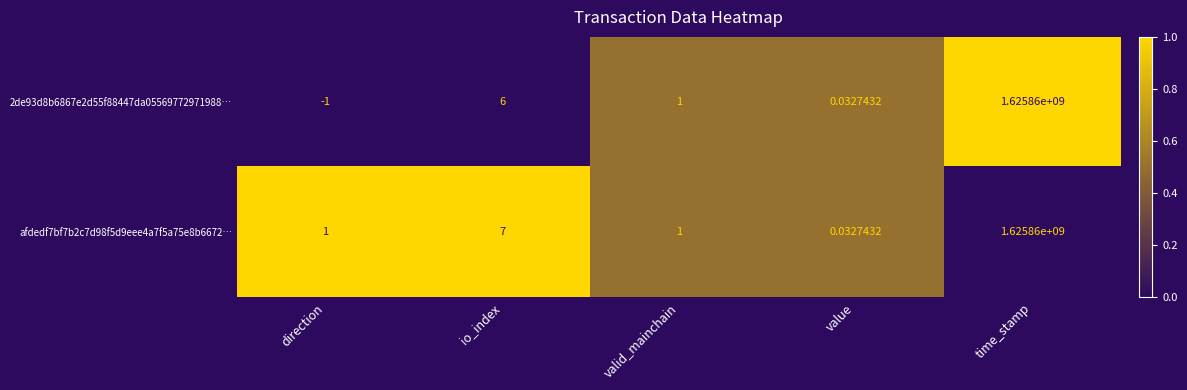

Which series changed the most between io_index and value?

afdedf7bf7b2c7d98f5d9eee4a7f5a75e8b6672…